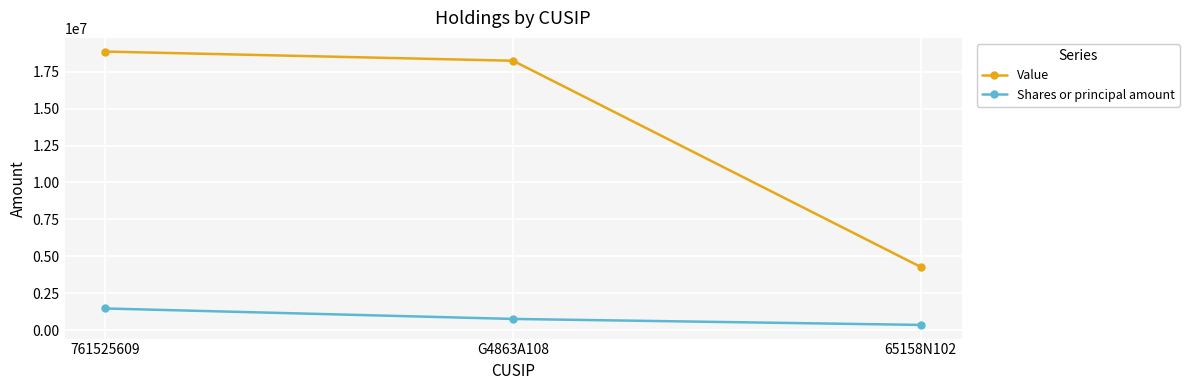

How many categories are shown in the chart?

3